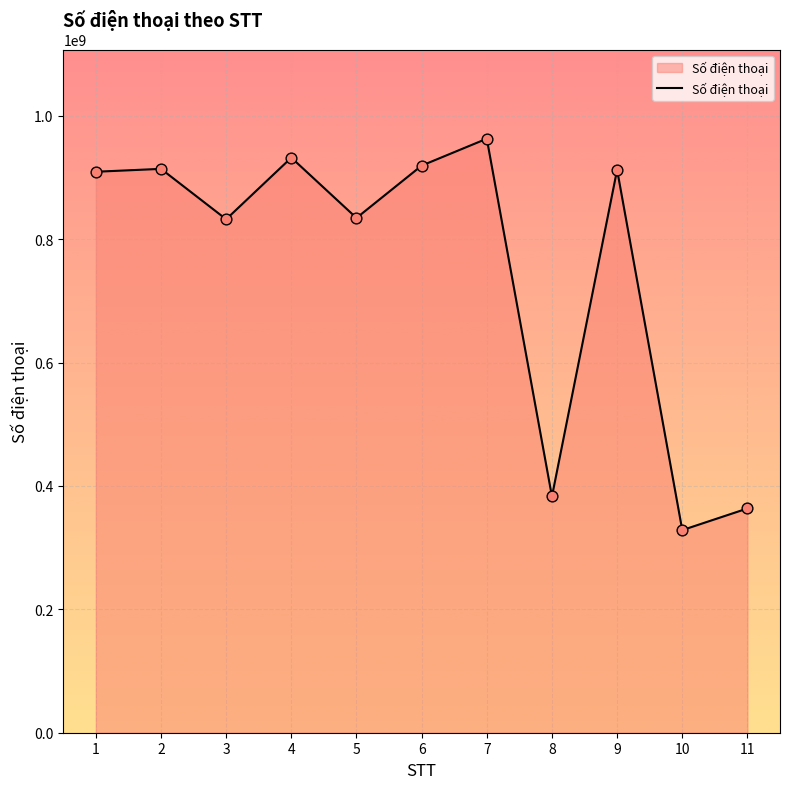

Approximately how many times larger is the value at 9 compared to 10?

2.8